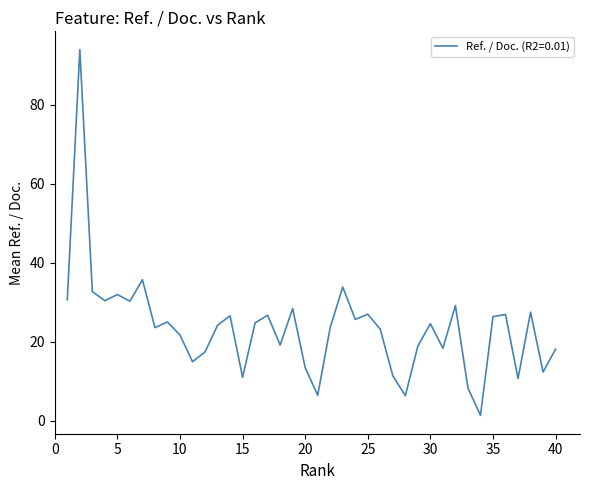

What is the maximum value shown in the chart?

94.0